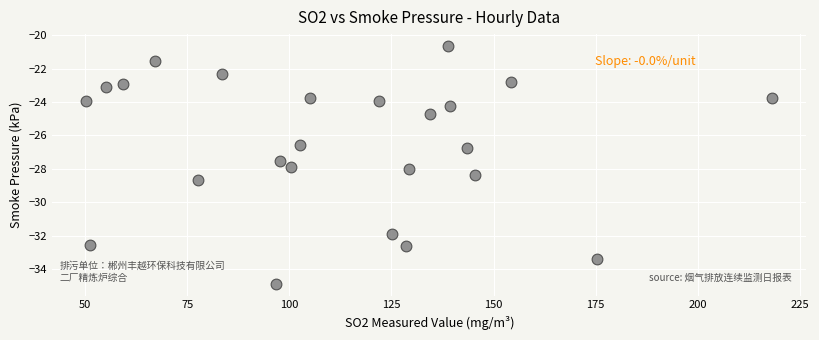

What is the range of Y values (max minus min)?

14.2